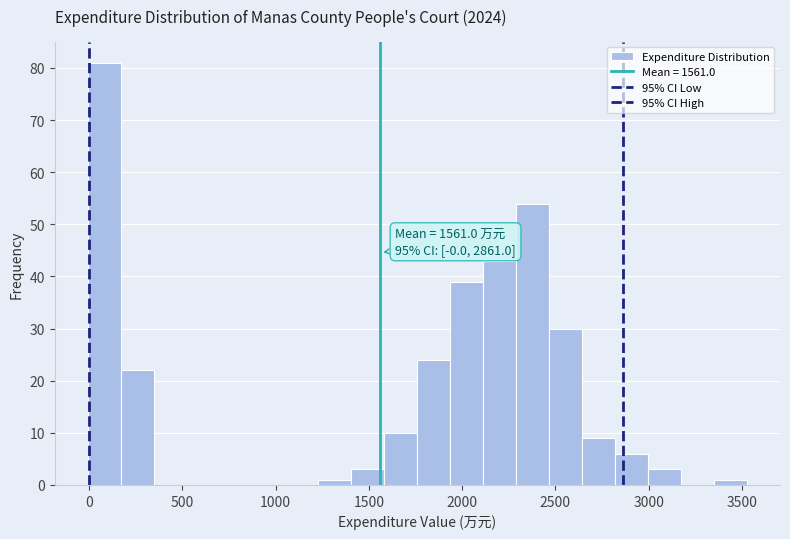

Read against the x-axis, roughly where is the centre of the tallest bar?

100